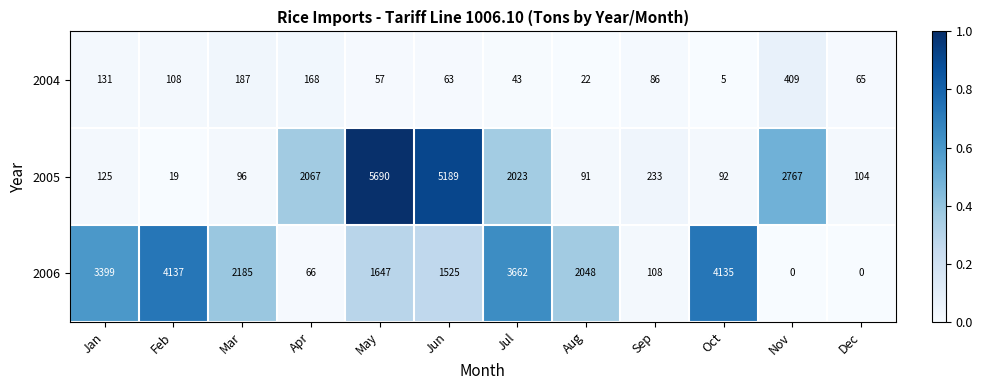

How many data points does each series have?

12